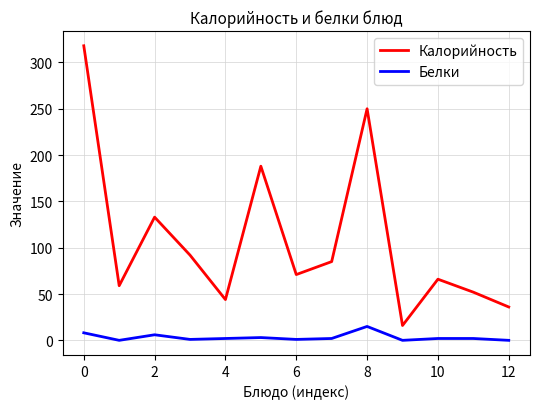

Which series has the largest range (max minus min)?

Калорийность